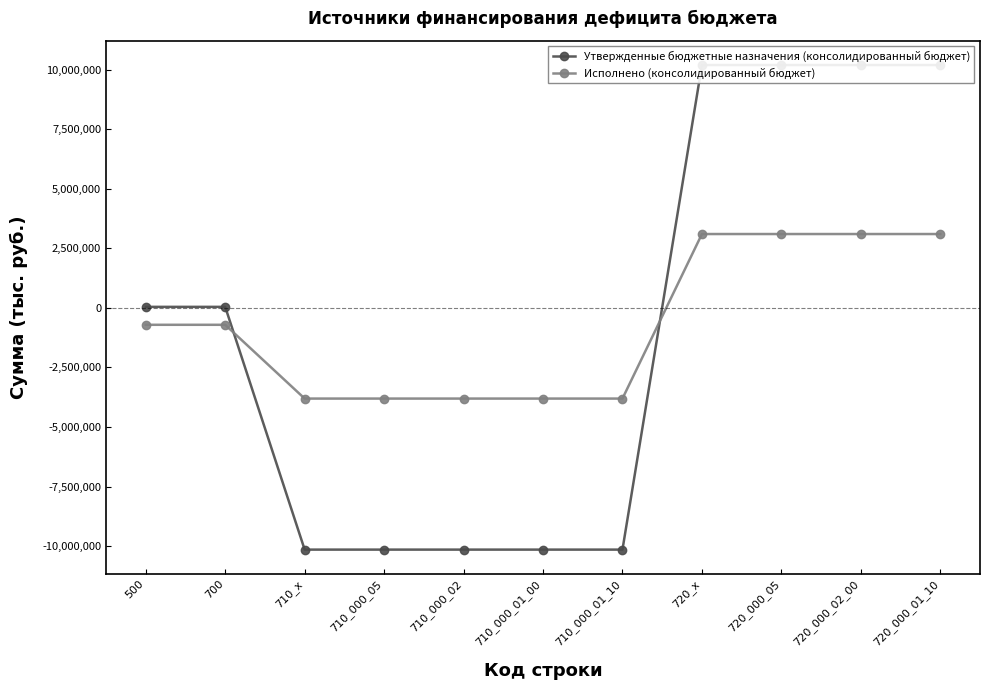

The Исполнено (консолидированный бюджет) series shows -3809566.2 at 710_x. True or false?

True